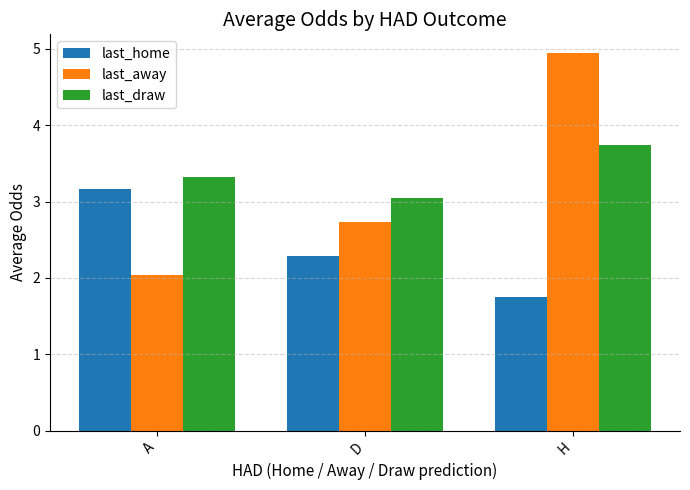

Which series has the largest total across all categories?

last_draw